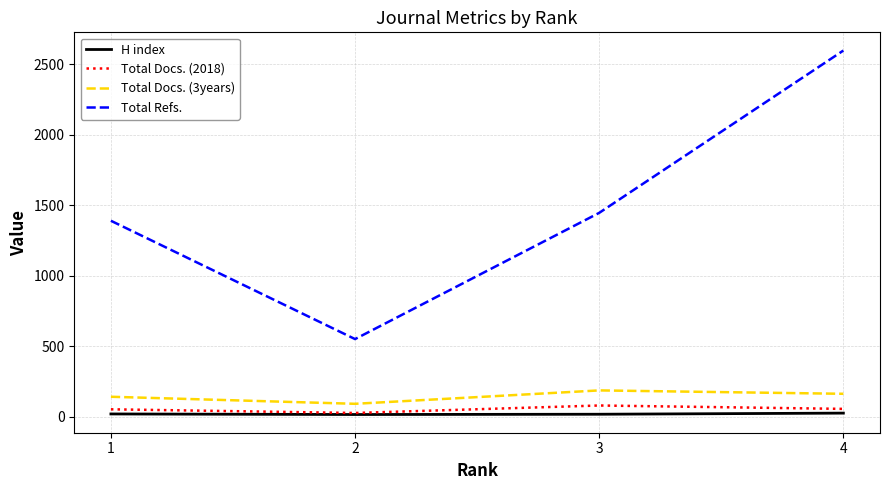

The value of Total Docs. (3years) at 4 is 164. True or false?

True